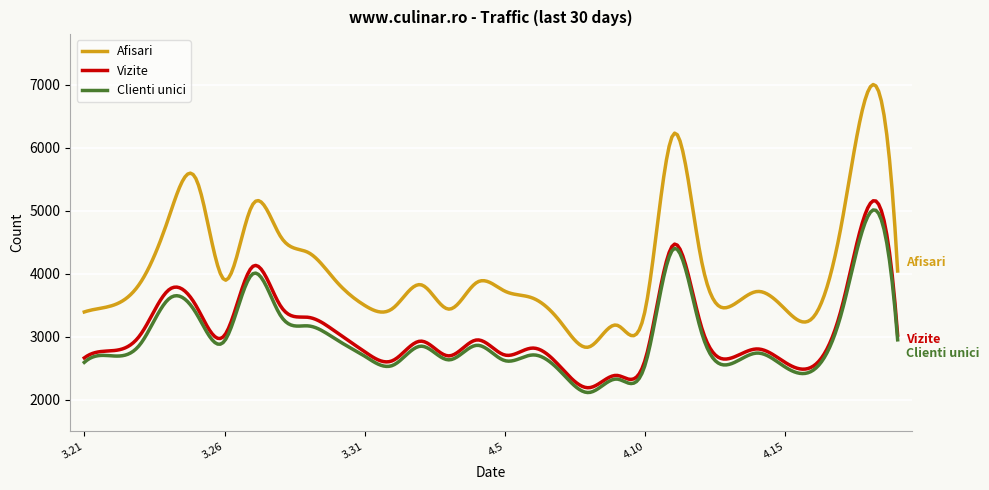

In Vizite, how many points are lower than both neighbors (excluding endpoints)?

8